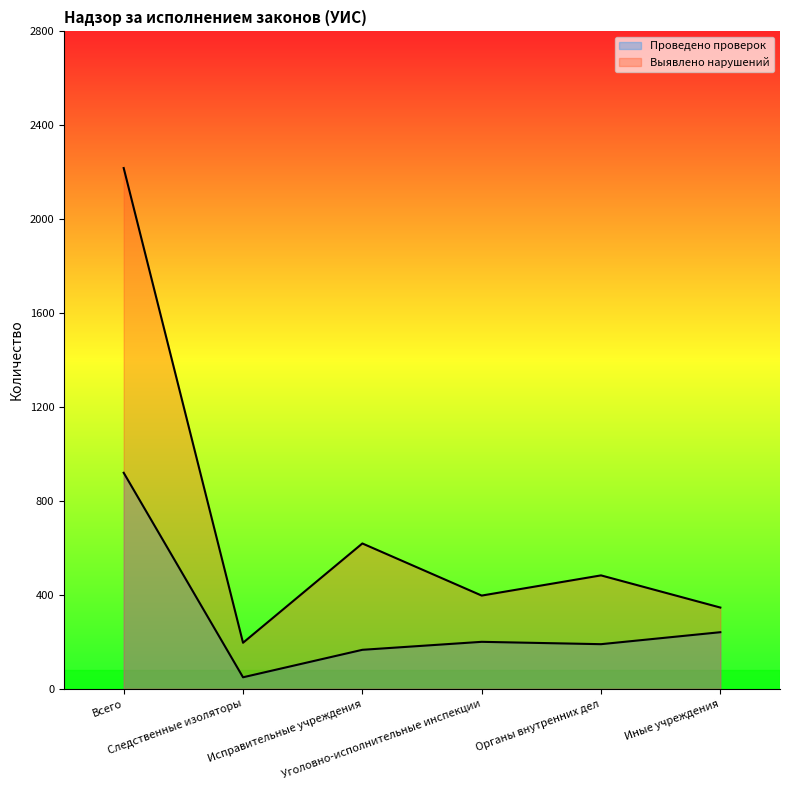

List the series in order of their peak value, lowest first.

Проведено проверок, Выявлено нарушений